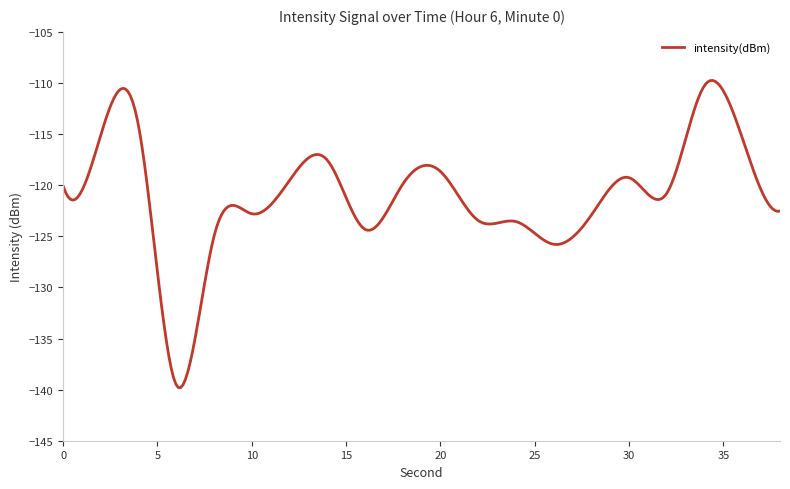

What is the greatest value displayed?

-109.8